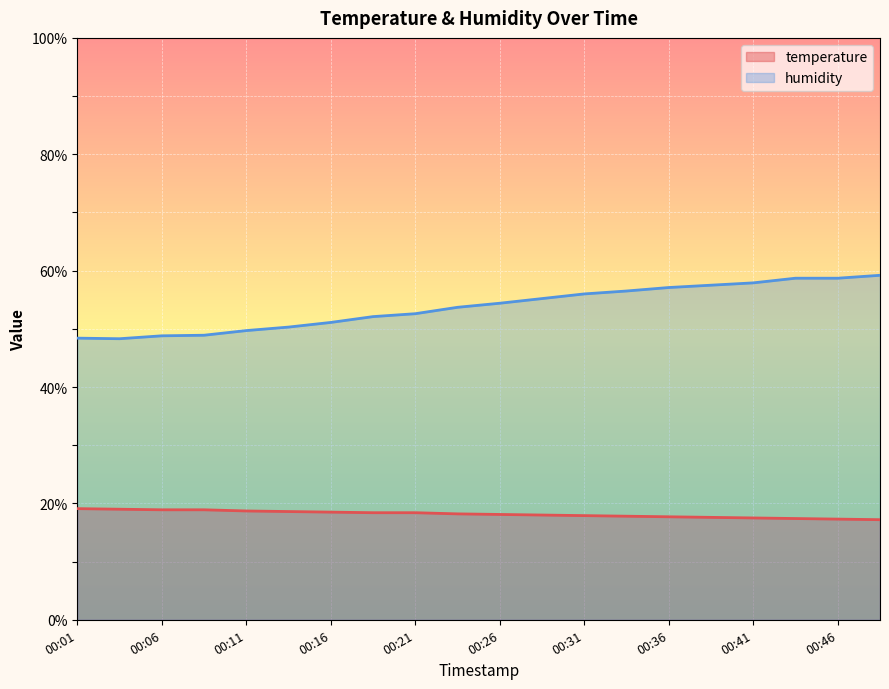

List the series in order of their overall mean, highest first.

humidity, temperature